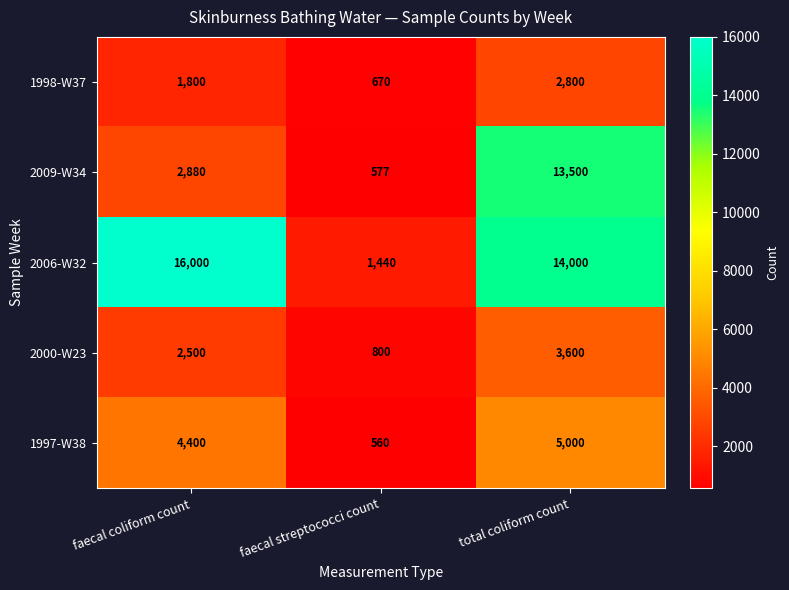

Which category has the lowest value across all series?

faecal streptococci count